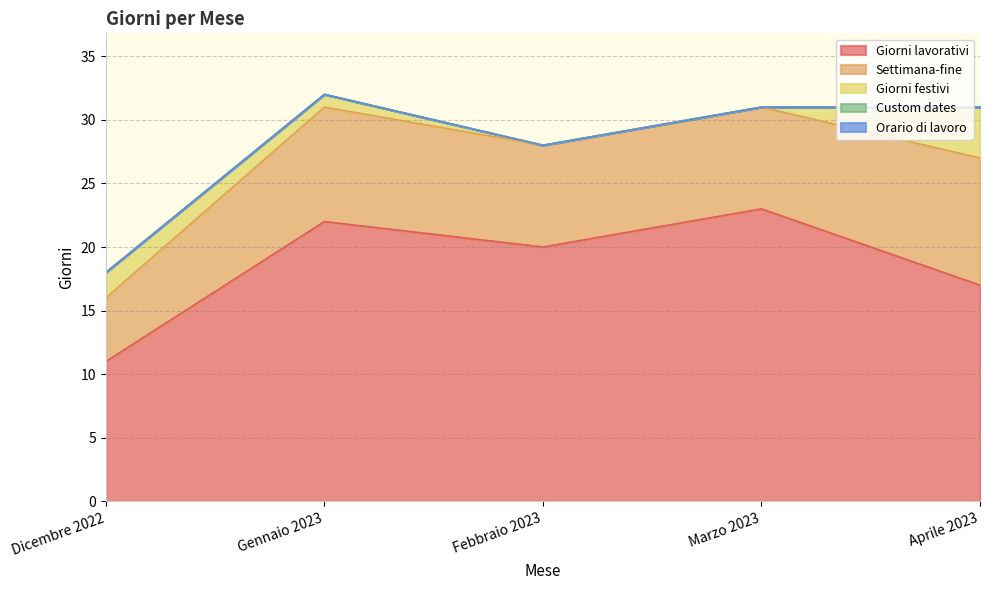

What is the sum of all Settimana-fine values?

40